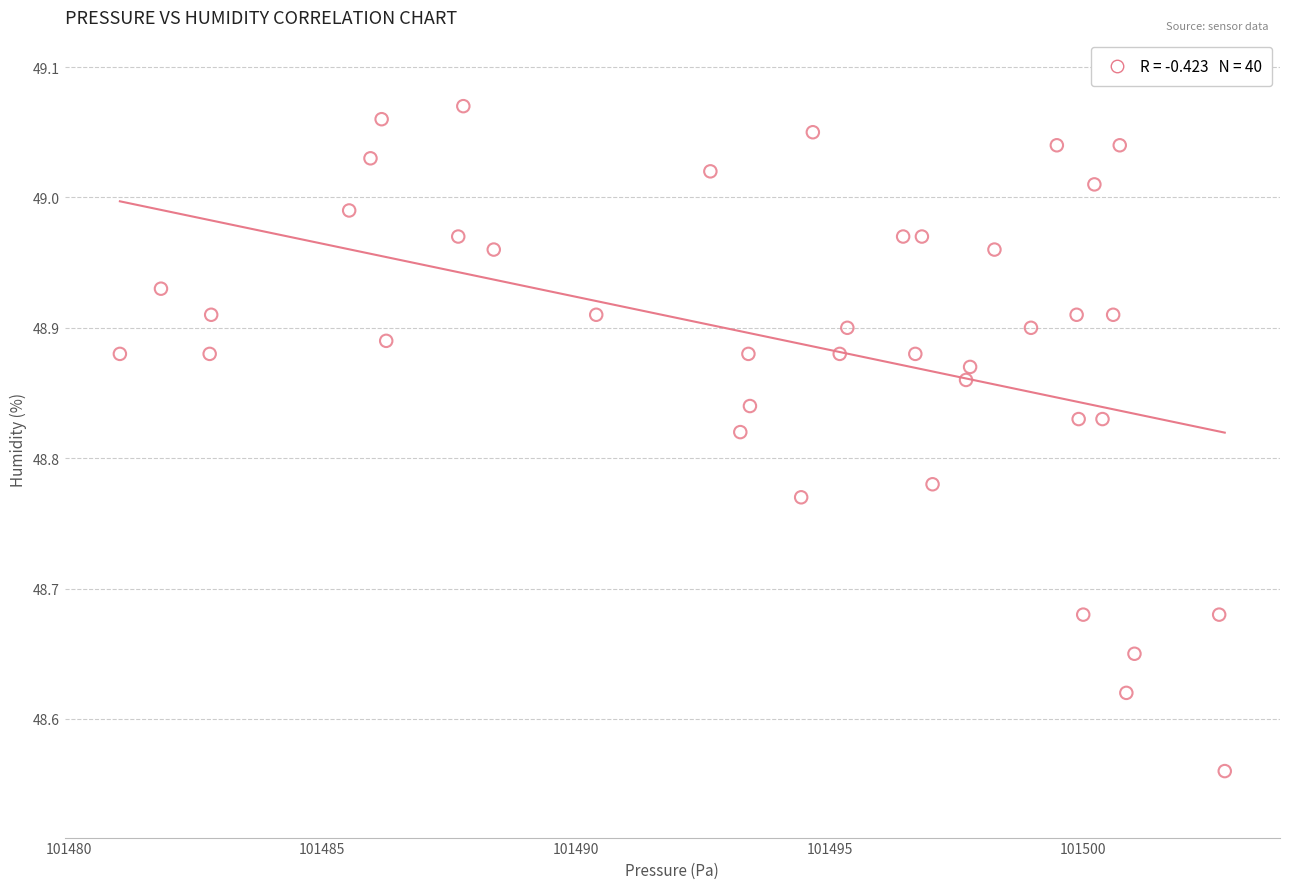

What is the range of X values (max minus min)?

21.8